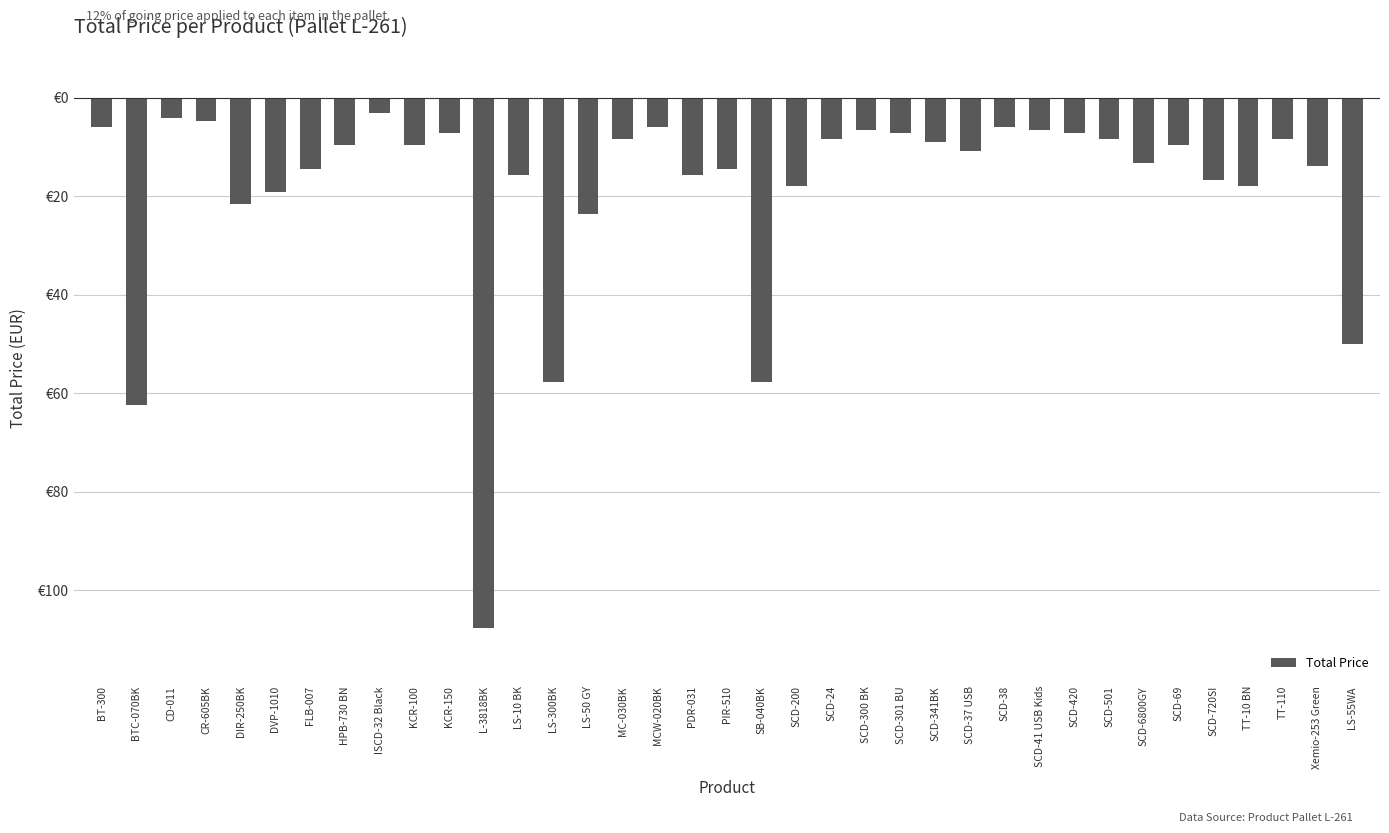

What is the sum of all values?

-685.9